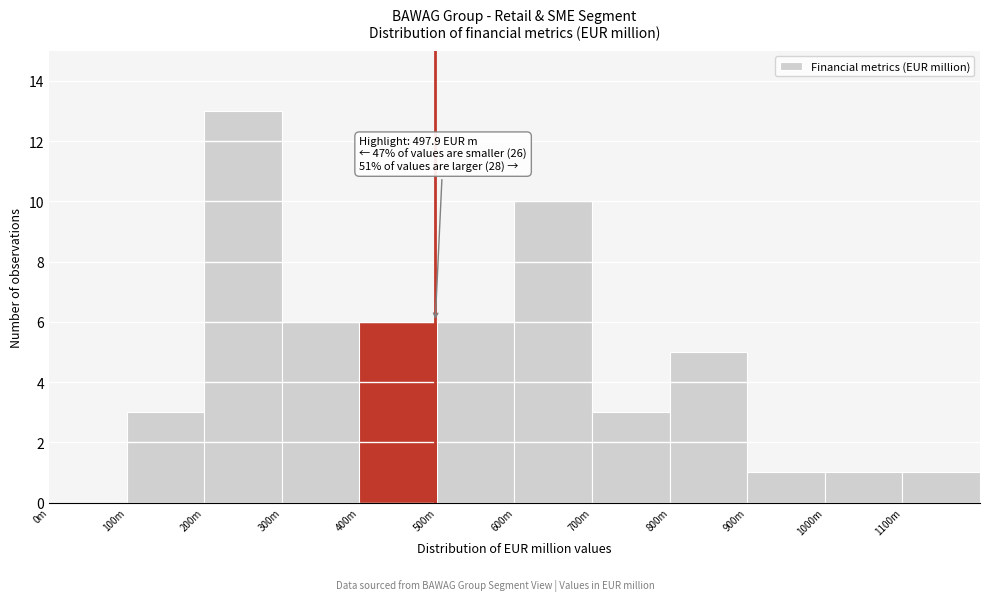

Reading left to right, list all the values displayed in this chart.

0m=0	100m=3	200m=13	300m=6	400m=6	500m=6	600m=10	700m=3	800m=5	900m=1	1000m=1	1100m=1